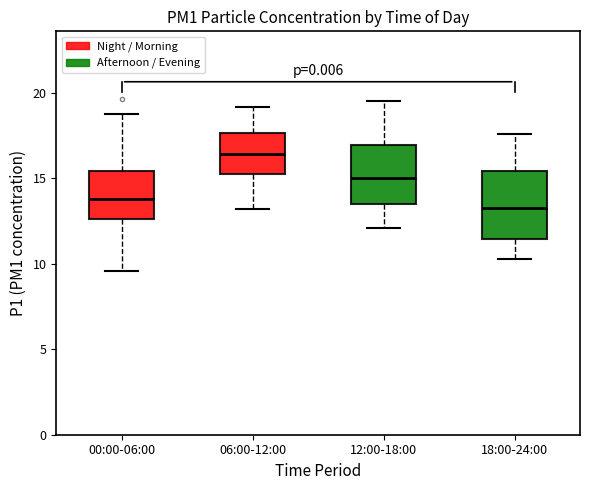

Where does the median line of the box for 00:00-06:00 sit on the y-axis? The values are not printed on the chart, so give them approximately, as read against the axis.

14.0